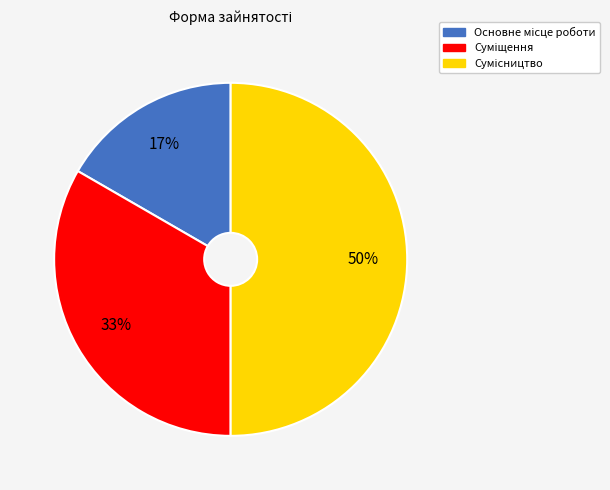

To the nearest percent, what is the difference between the largest and smallest slice percentages?

33%